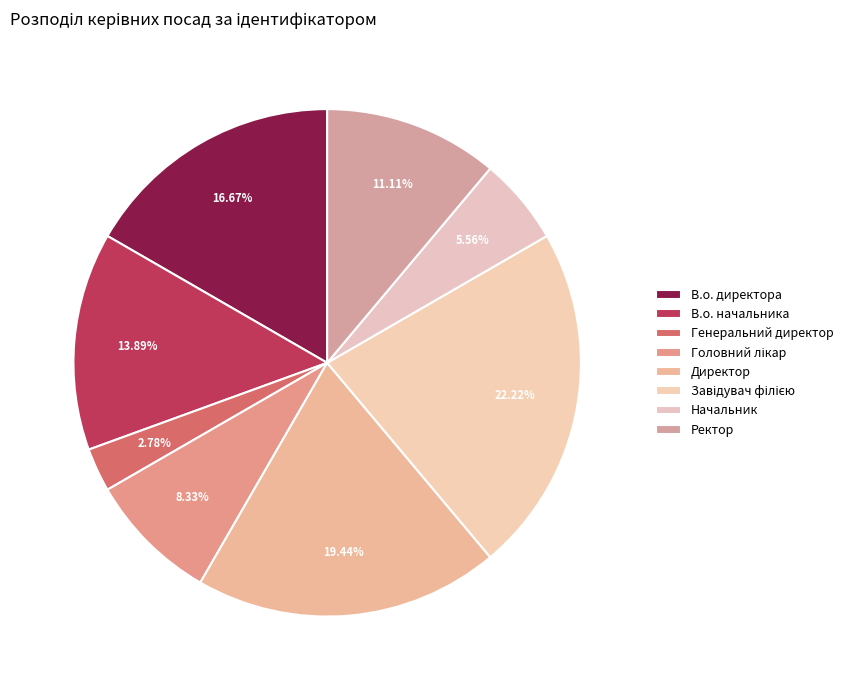

Which slice is the smallest?

Генеральний директор